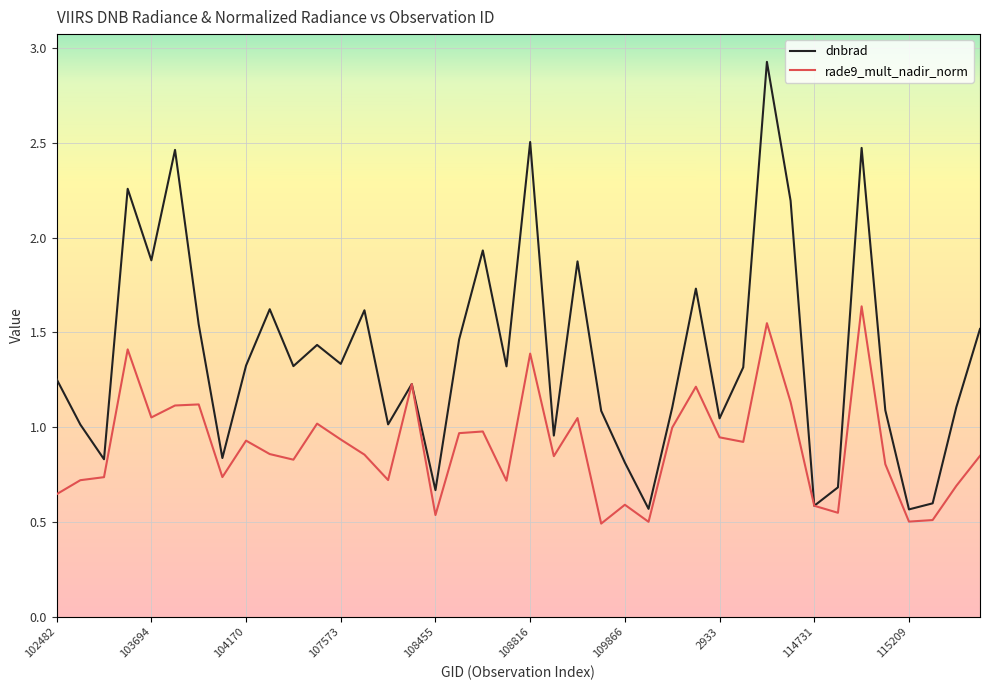

What is the highest value of the dnbrad series?

2.9